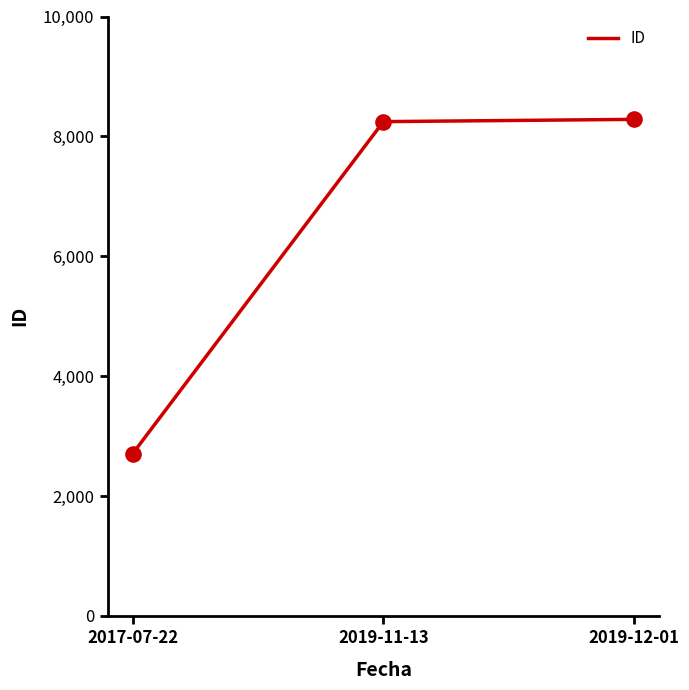

What is the change in value from 2017-07-22 to 2019-12-01?

+5577